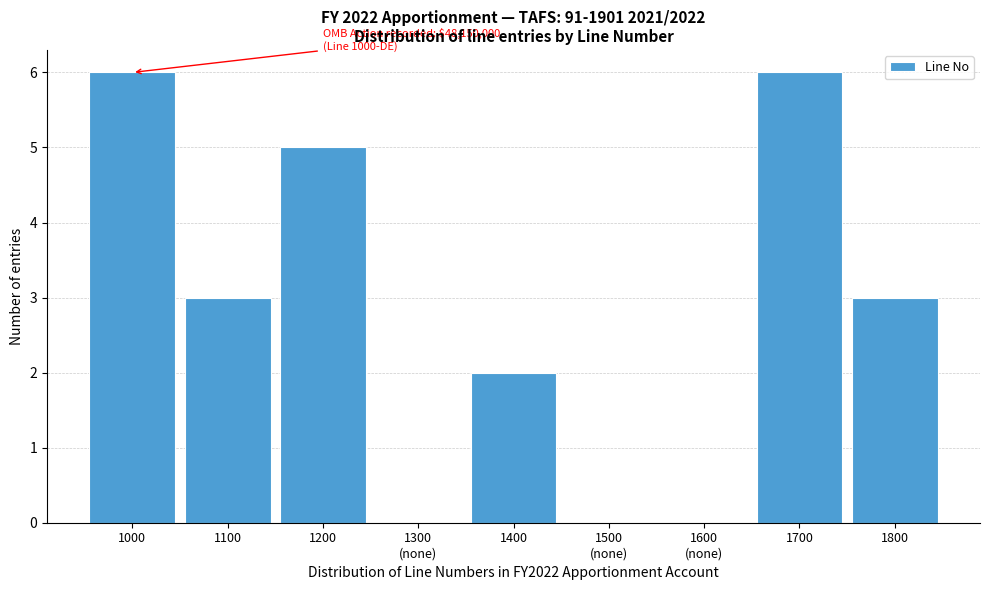

What is the greatest value displayed?

6